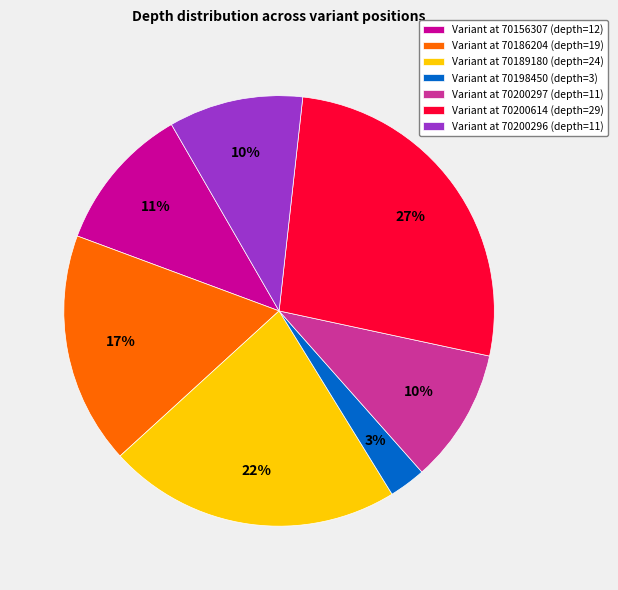

To the nearest percent, what percentage of the pie is Variant at 70189180 (depth=24)?

22%